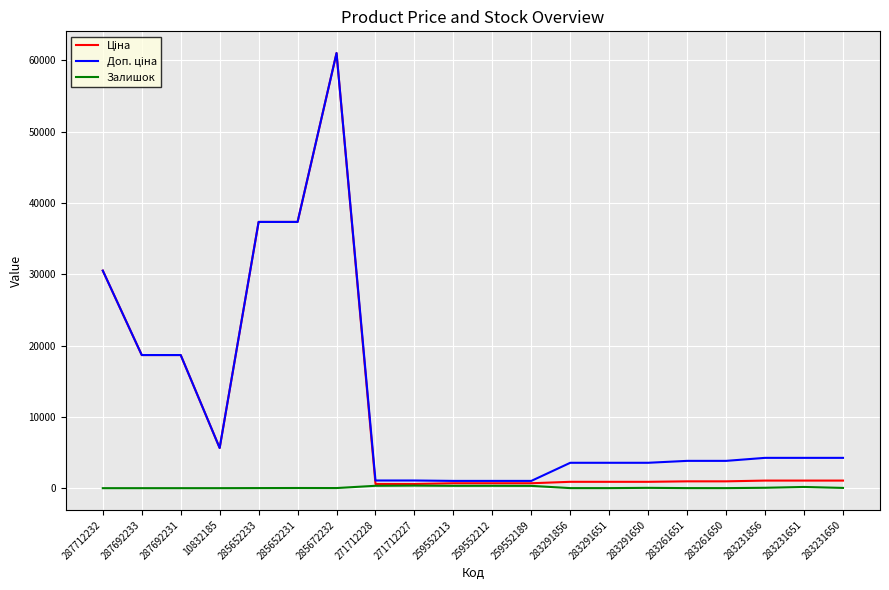

True or false: Залишок has a value of 12.0 at 285652233.

True